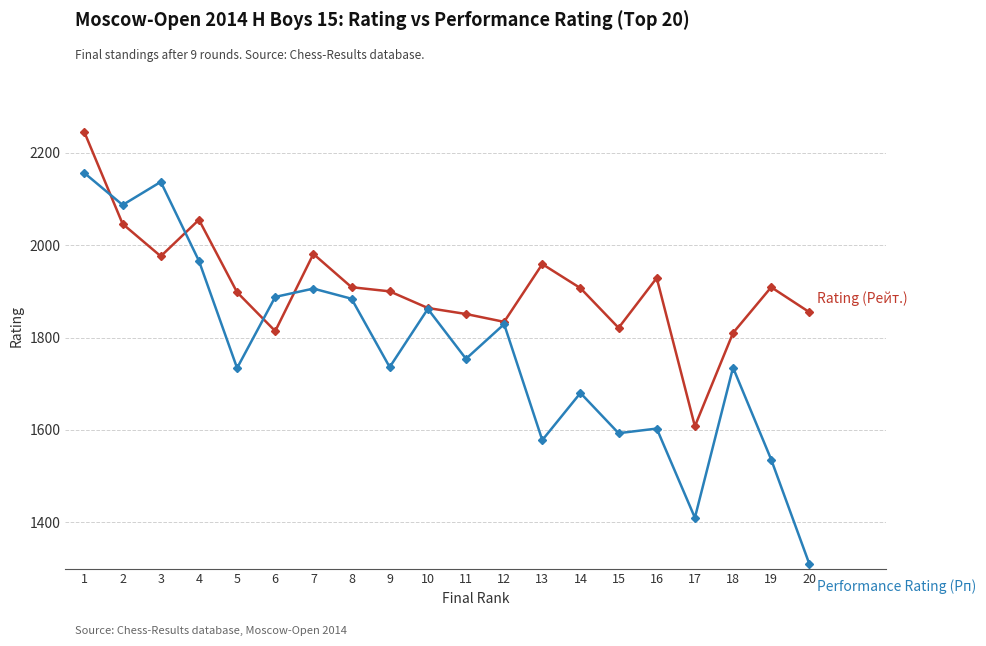

What is the minimum value shown in the chart?

1310